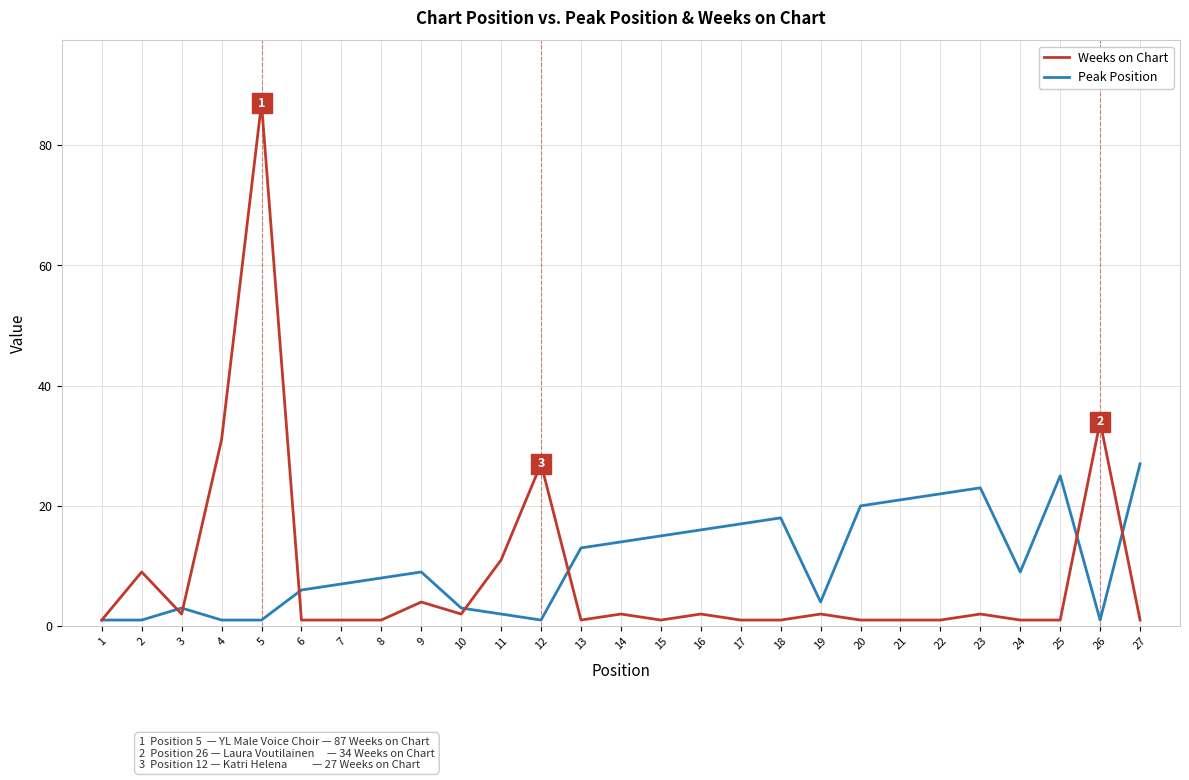

Is the value of Peak Position at 5 greater than the value of Weeks on Chart at 9?

No